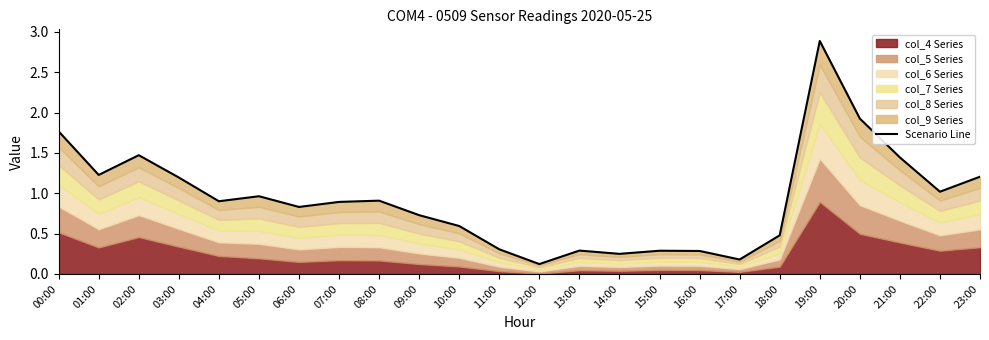

At which category does the data reach its first local peak?

02:00